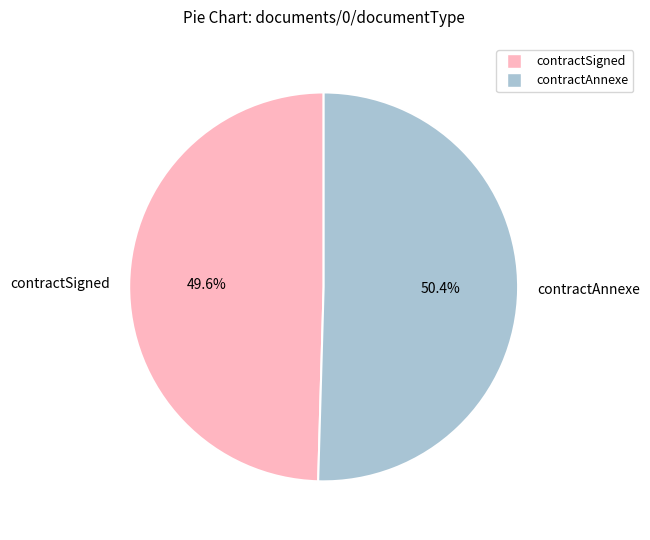

To the nearest percent, what percentage of the pie is contractSigned?

50%